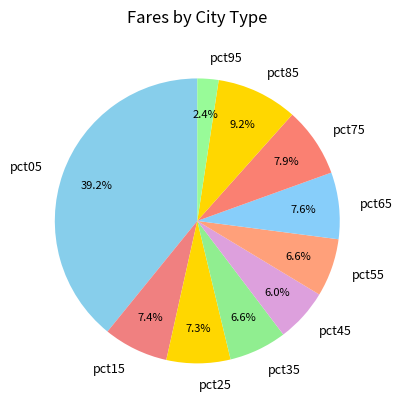

Count the number of slices in the pie.

10